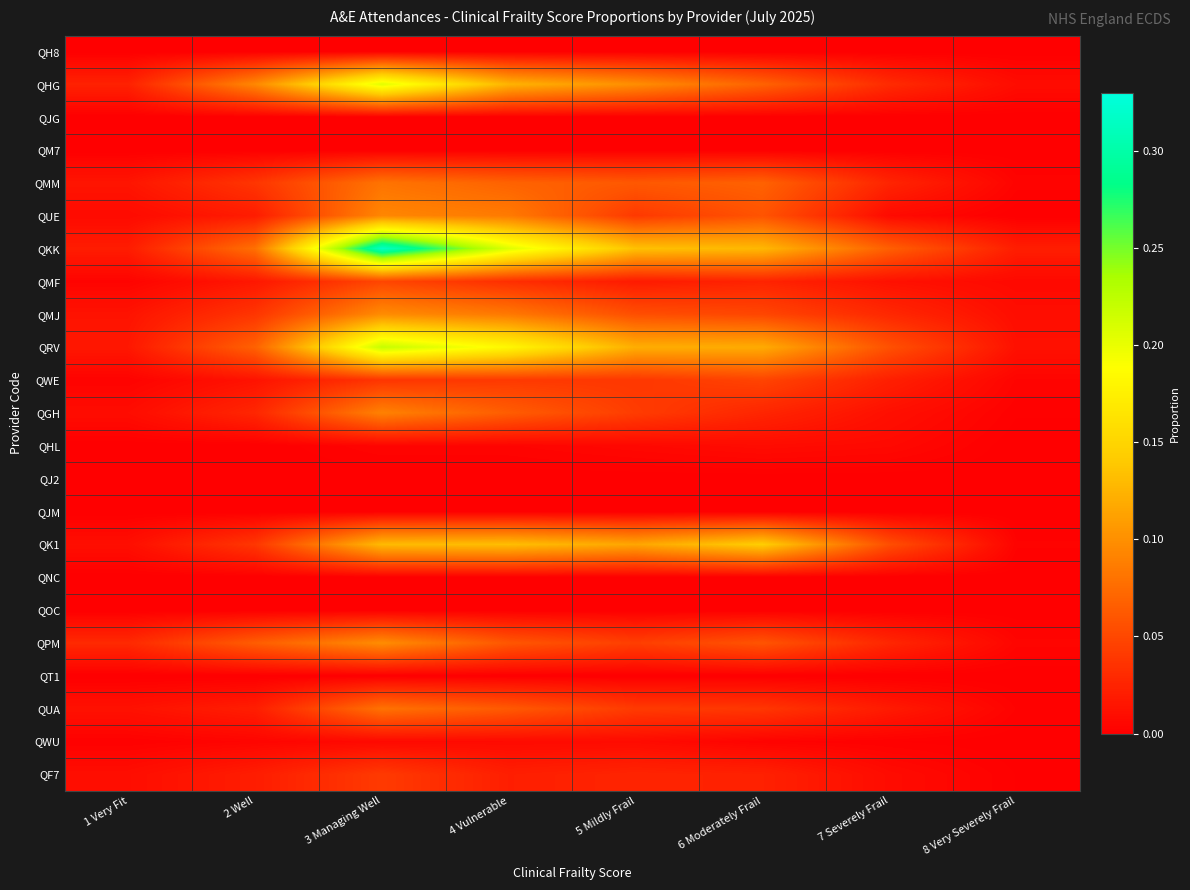

Reading left to right, what are all the values shown in this chart?

QH8: 1 Very Fit=0.0	2 Well=0.0	3 Managing Well=0.0	4 Vulnerable=0.0	5 Mildly Frail=0.0	6 Moderately Frail=0.0	7 Severely Frail=0.0	8 Very Severely Frail=0.0
QHG: 1 Very Fit=0.0	2 Well=0.1	3 Managing Well=0.2	4 Vulnerable=0.1	5 Mildly Frail=0.1	6 Moderately Frail=0.1	7 Severely Frail=0.0	8 Very Severely Frail=0.0
QJG: 1 Very Fit=0.0	2 Well=0.0	3 Managing Well=0.0	4 Vulnerable=0.0	5 Mildly Frail=0.0	6 Moderately Frail=0.0	7 Severely Frail=0.0	8 Very Severely Frail=0.0
QM7: 1 Very Fit=0.0	2 Well=0.0	3 Managing Well=0.0	4 Vulnerable=0.0	5 Mildly Frail=0.0	6 Moderately Frail=0.0	7 Severely Frail=0.0	8 Very Severely Frail=0.0
QMM: 1 Very Fit=0.0	2 Well=0.0	3 Managing Well=0.1	4 Vulnerable=0.1	5 Mildly Frail=0.1	6 Moderately Frail=0.1	7 Severely Frail=0.0	8 Very Severely Frail=0.0
QUE: 1 Very Fit=0.0	2 Well=0.0	3 Managing Well=0.1	4 Vulnerable=0.1	5 Mildly Frail=0.0	6 Moderately Frail=0.1	7 Severely Frail=0.0	8 Very Severely Frail=0.0
QKK: 1 Very Fit=0.0	2 Well=0.1	3 Managing Well=0.3	4 Vulnerable=0.2	5 Mildly Frail=0.1	6 Moderately Frail=0.1	7 Severely Frail=0.1	8 Very Severely Frail=0.0
QMF: 1 Very Fit=0.0	2 Well=0.0	3 Managing Well=0.0	4 Vulnerable=0.0	5 Mildly Frail=0.0	6 Moderately Frail=0.0	7 Severely Frail=0.0	8 Very Severely Frail=0.0
QMJ: 1 Very Fit=0.0	2 Well=0.0	3 Managing Well=0.1	4 Vulnerable=0.1	5 Mildly Frail=0.1	6 Moderately Frail=0.0	7 Severely Frail=0.0	8 Very Severely Frail=0.0
QRV: 1 Very Fit=0.0	2 Well=0.1	3 Managing Well=0.2	4 Vulnerable=0.2	5 Mildly Frail=0.1	6 Moderately Frail=0.1	7 Severely Frail=0.1	8 Very Severely Frail=0.0
QWE: 1 Very Fit=0.0	2 Well=0.0	3 Managing Well=0.0	4 Vulnerable=0.0	5 Mildly Frail=0.0	6 Moderately Frail=0.0	7 Severely Frail=0.0	8 Very Severely Frail=0.0
QGH: 1 Very Fit=0.0	2 Well=0.0	3 Managing Well=0.1	4 Vulnerable=0.1	5 Mildly Frail=0.0	6 Moderately Frail=0.0	7 Severely Frail=0.0	8 Very Severely Frail=0.0
QHL: 1 Very Fit=0.0	2 Well=0.0	3 Managing Well=0.0	4 Vulnerable=0.0	5 Mildly Frail=0.0	6 Moderately Frail=0.0	7 Severely Frail=0.0	8 Very Severely Frail=0.0
QJ2: 1 Very Fit=0.0	2 Well=0.0	3 Managing Well=0.0	4 Vulnerable=0.0	5 Mildly Frail=0.0	6 Moderately Frail=0.0	7 Severely Frail=0.0	8 Very Severely Frail=0.0
QJM: 1 Very Fit=0.0	2 Well=0.0	3 Managing Well=0.0	4 Vulnerable=0.0	5 Mildly Frail=0.0	6 Moderately Frail=0.0	7 Severely Frail=0.0	8 Very Severely Frail=0.0
QK1: 1 Very Fit=0.0	2 Well=0.0	3 Managing Well=0.1	4 Vulnerable=0.1	5 Mildly Frail=0.1	6 Moderately Frail=0.1	7 Severely Frail=0.1	8 Very Severely Frail=0.0
QNC: 1 Very Fit=0.0	2 Well=0.0	3 Managing Well=0.0	4 Vulnerable=0.0	5 Mildly Frail=0.0	6 Moderately Frail=0.0	7 Severely Frail=0.0	8 Very Severely Frail=0.0
QOC: 1 Very Fit=0.0	2 Well=0.0	3 Managing Well=0.0	4 Vulnerable=0.0	5 Mildly Frail=0.0	6 Moderately Frail=0.0	7 Severely Frail=0.0	8 Very Severely Frail=0.0
QPM: 1 Very Fit=0.0	2 Well=0.1	3 Managing Well=0.1	4 Vulnerable=0.1	5 Mildly Frail=0.0	6 Moderately Frail=0.1	7 Severely Frail=0.0	8 Very Severely Frail=0.0
QT1: 1 Very Fit=0.0	2 Well=0.0	3 Managing Well=0.0	4 Vulnerable=0.0	5 Mildly Frail=0.0	6 Moderately Frail=0.0	7 Severely Frail=0.0	8 Very Severely Frail=0.0
QUA: 1 Very Fit=0.0	2 Well=0.0	3 Managing Well=0.1	4 Vulnerable=0.1	5 Mildly Frail=0.0	6 Moderately Frail=0.0	7 Severely Frail=0.0	8 Very Severely Frail=0.0
QWU: 1 Very Fit=0.0	2 Well=0.0	3 Managing Well=0.0	4 Vulnerable=0.0	5 Mildly Frail=0.0	6 Moderately Frail=0.0	7 Severely Frail=0.0	8 Very Severely Frail=0.0
QF7: 1 Very Fit=0.0	2 Well=0.0	3 Managing Well=0.0	4 Vulnerable=0.0	5 Mildly Frail=0.0	6 Moderately Frail=0.0	7 Severely Frail=0.0	8 Very Severely Frail=0.0